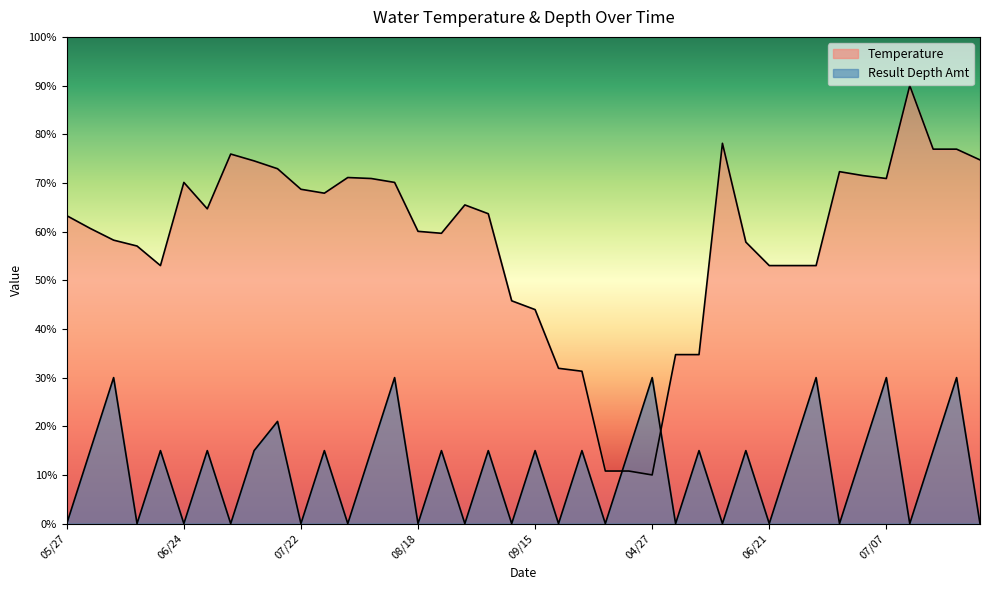

What is the difference between the highest and lowest values at 06/24?

70.1